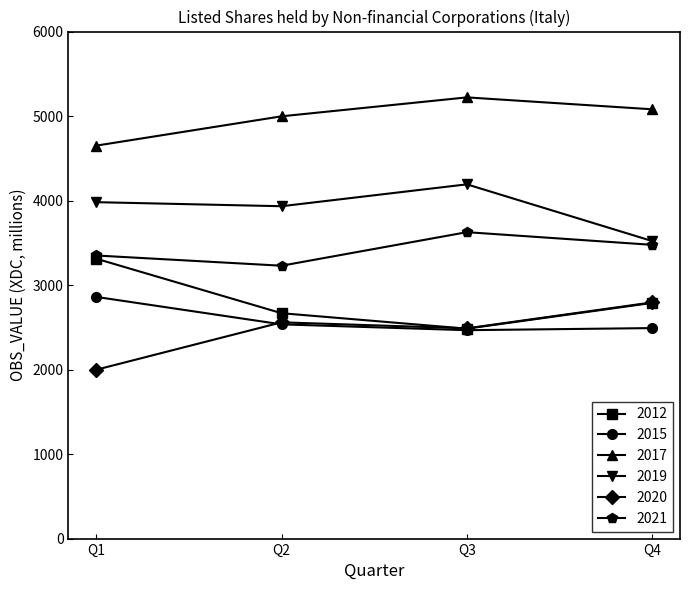

What is the sum of the 2015 values at Q2 and Q1?

5395